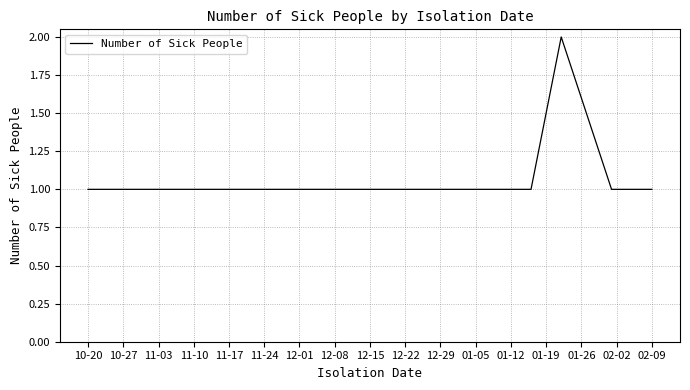

What is the sum of all values?

10